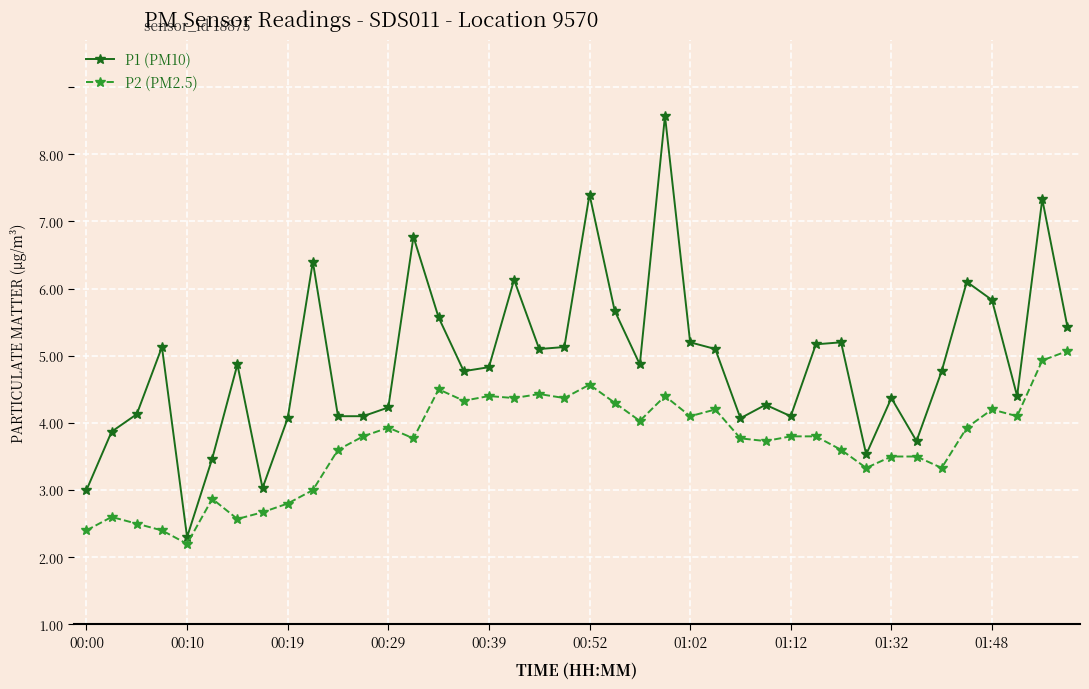

What are all the series names shown in the legend?

P1 (PM10), P2 (PM2.5)